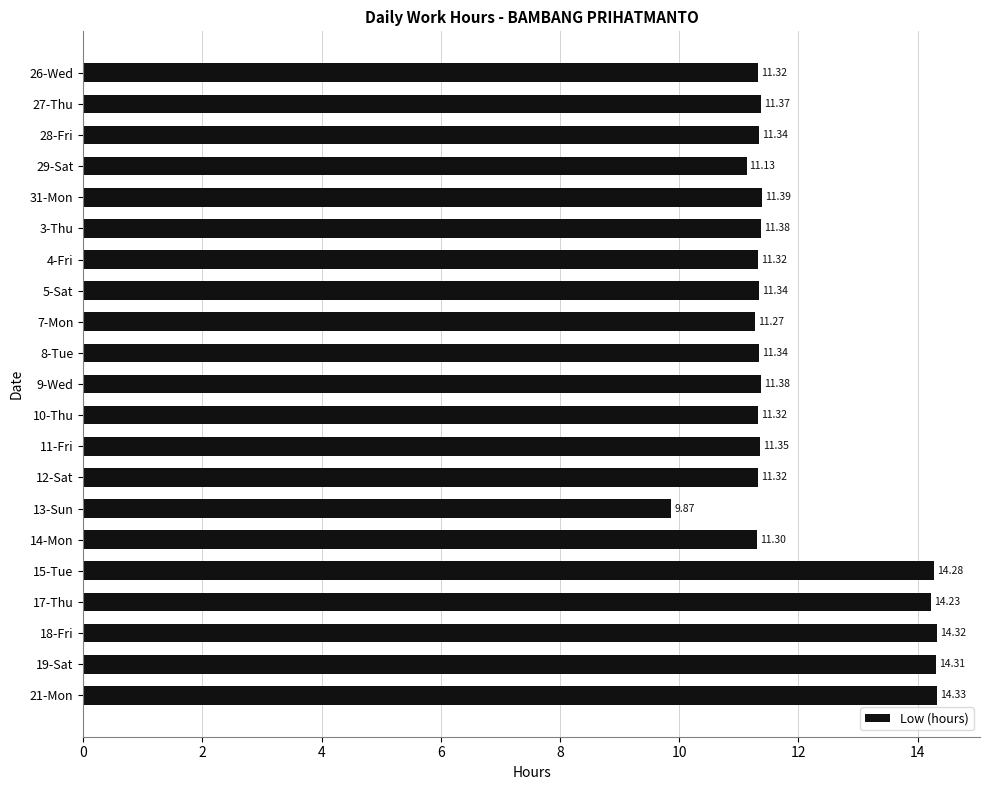

How many bars are there in total?

21